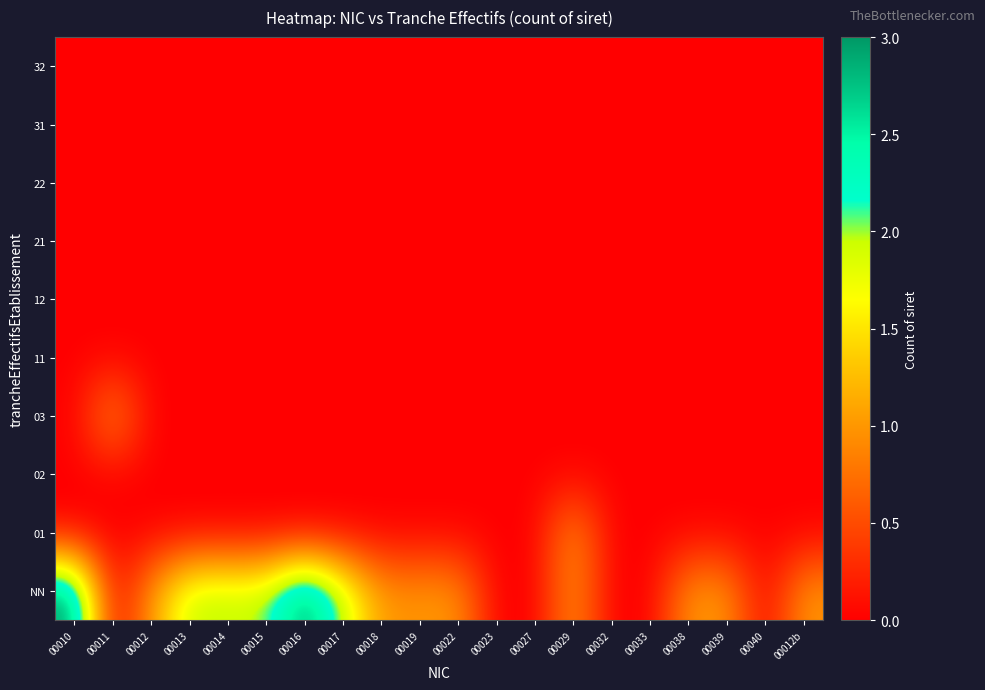

What is the difference between the highest and lowest values at 00016?

3